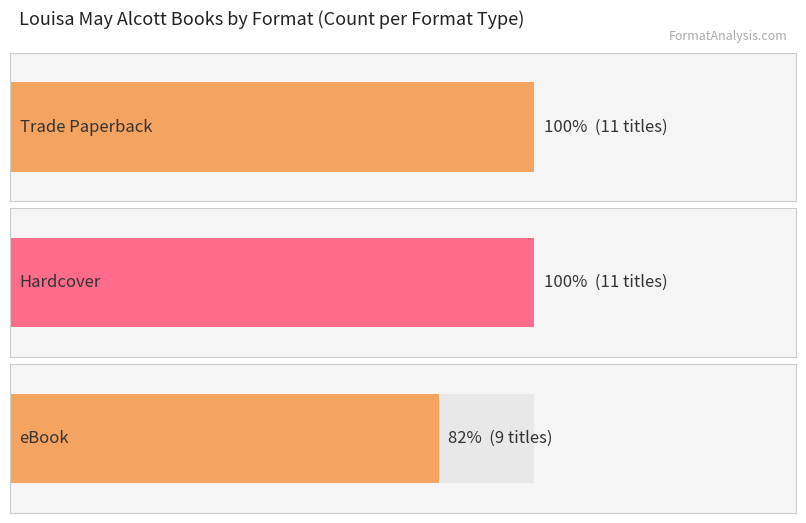

At Hardcover, list the series in order from smallest to largest.

eBook, Trade Paperback, Hardcover